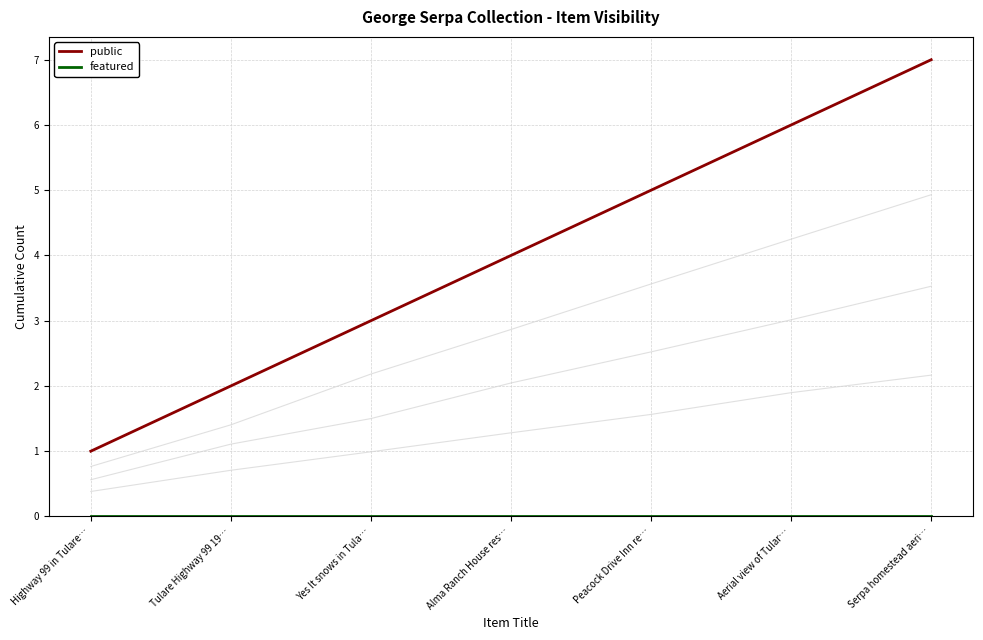

How many data points in public are above 4?

3